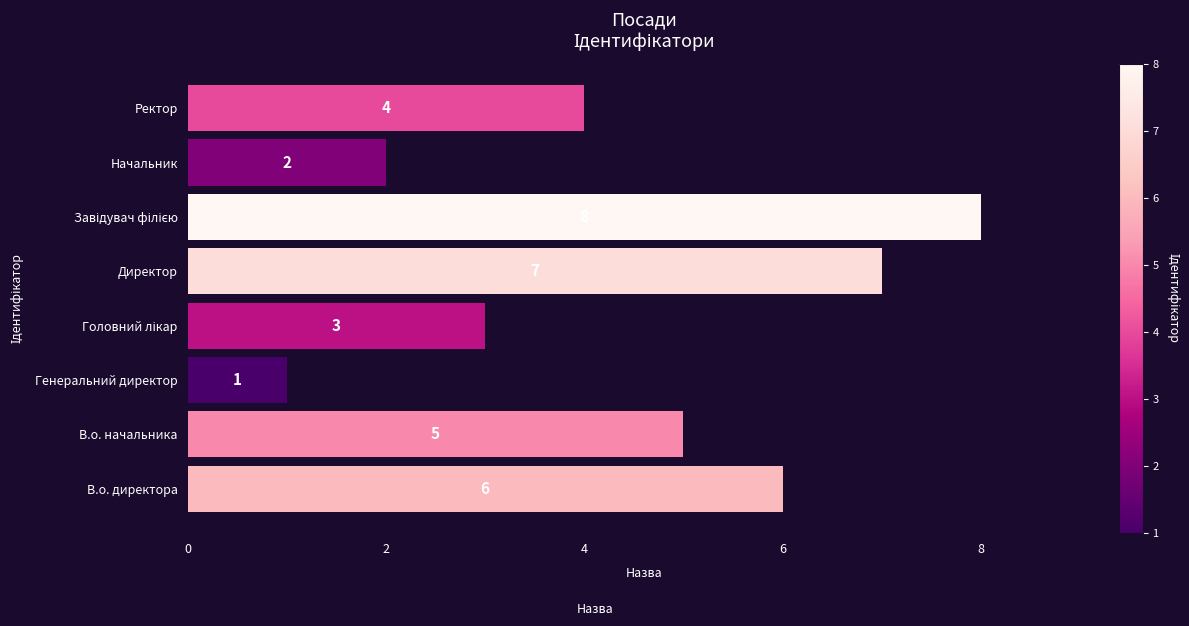

Are the bars grouped side by side (vs. stacked)?

No